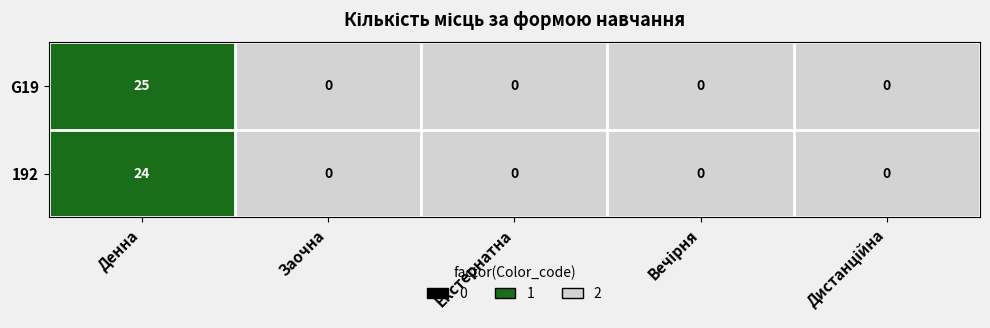

Which series has the widest spread of values?

G19